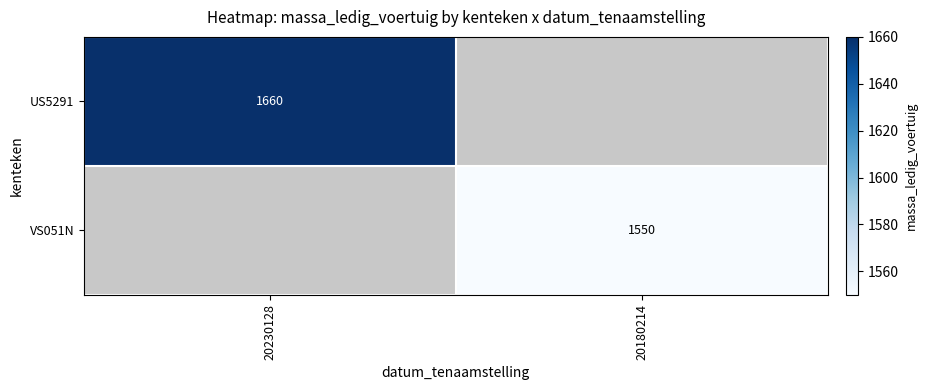

How many distinct data groups are displayed?

2